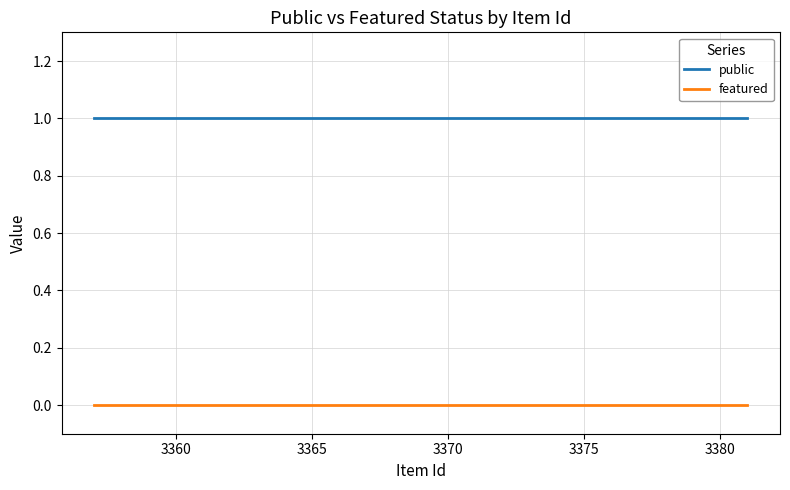

Rank the series by their maximum value, from lowest to highest.

featured, public